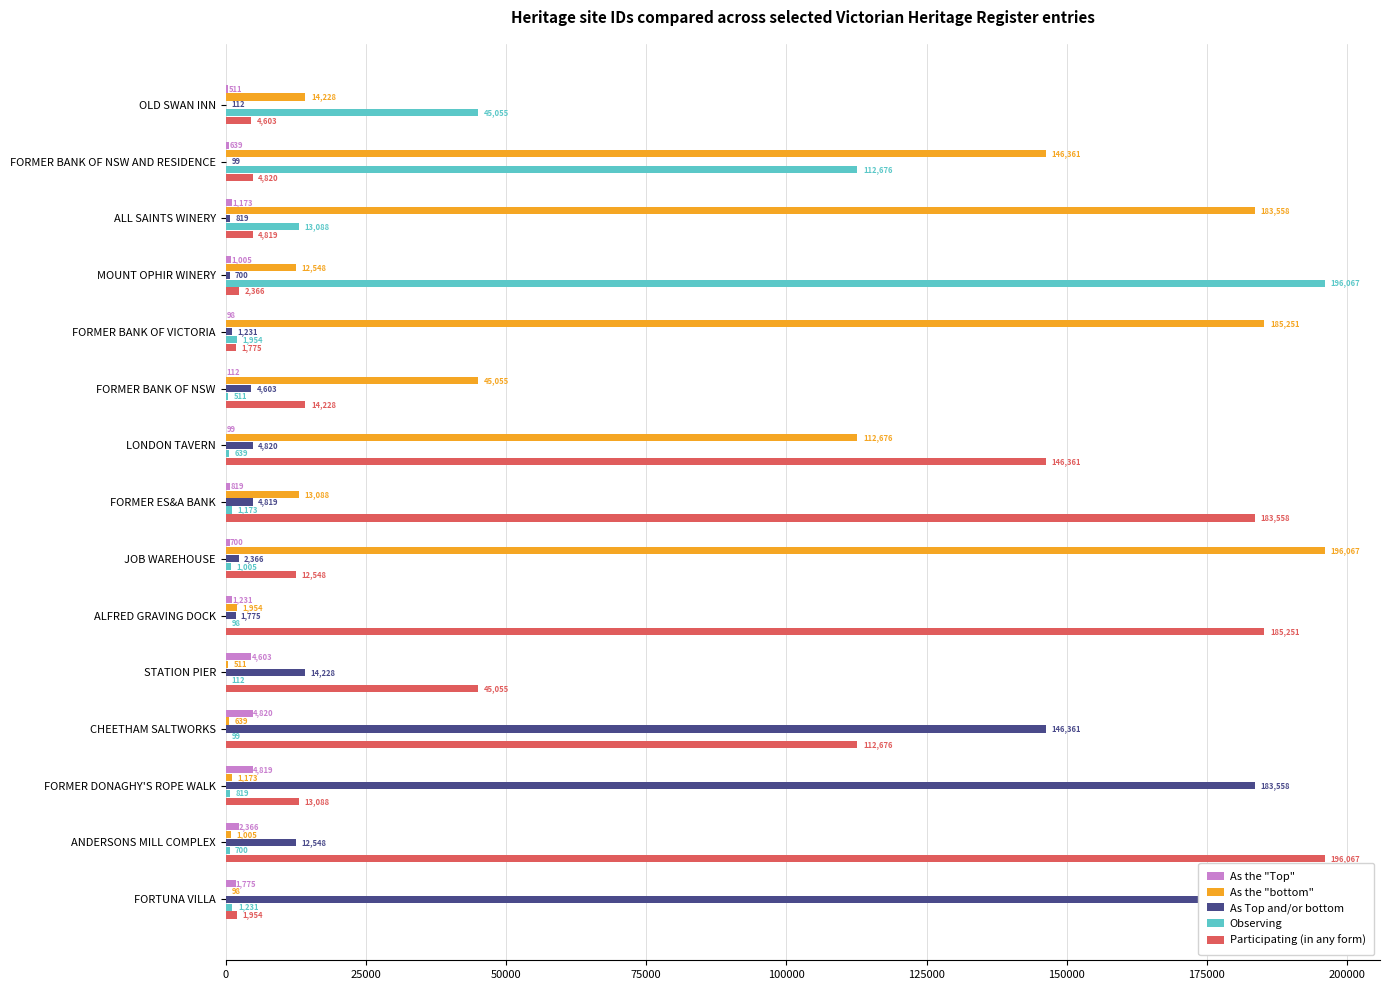

True or false: Participating (in any form) has a value of 13088 at FORMER DONAGHY'S ROPE WALK.

True